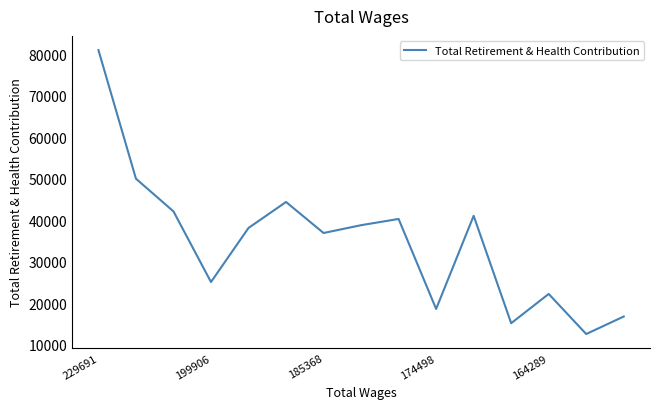

What is the maximum value shown in the chart?

81058